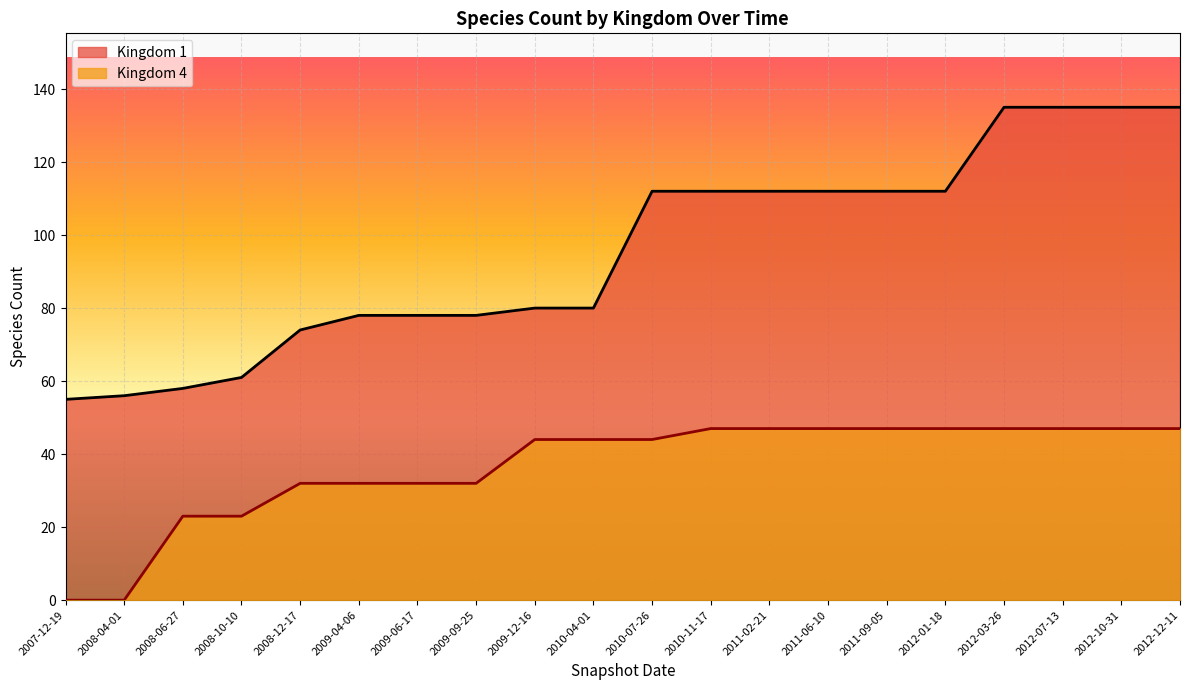

What is the label of the 16th point from the right?

2008-12-17